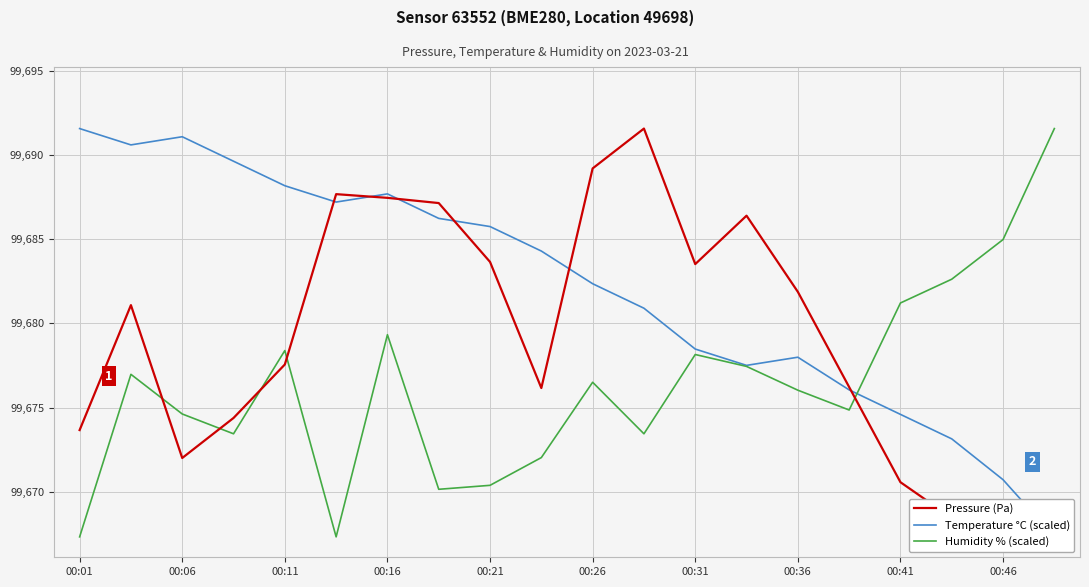

How many intersections are there between Humidity % (scaled) and Pressure (Pa)?

5